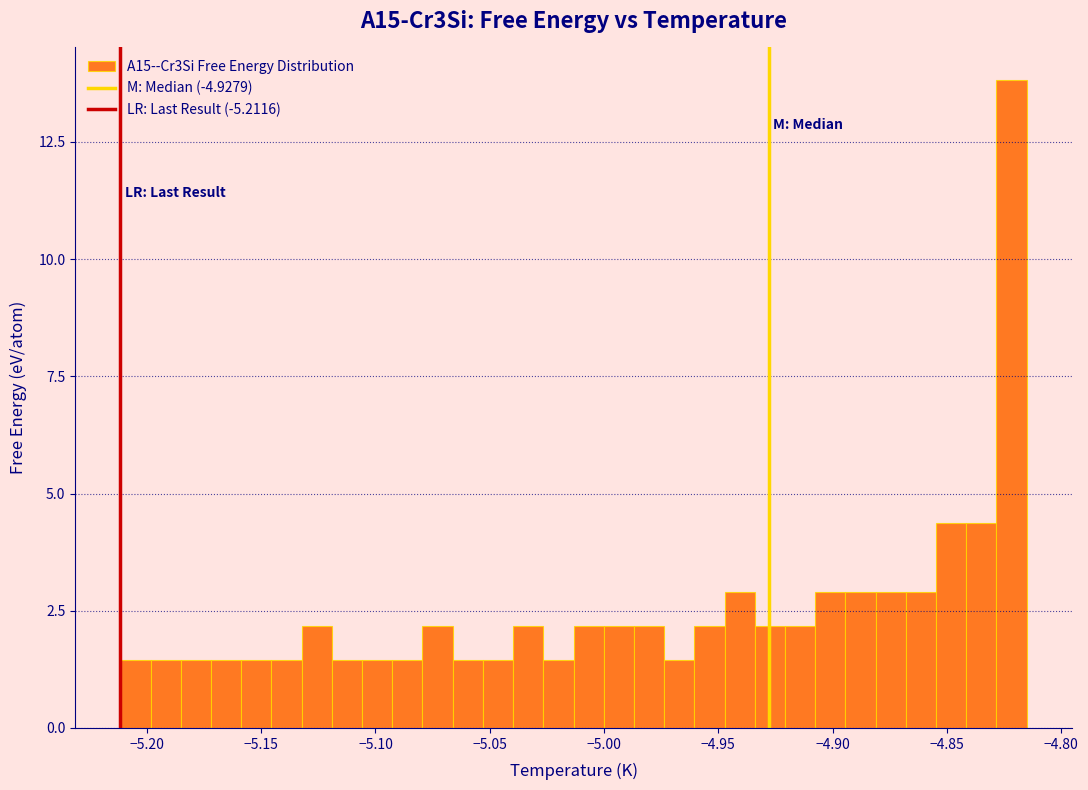

Around what value on the x-axis is the tallest bar? Give the approximate position of its centre, as read against the axis.

-4.820